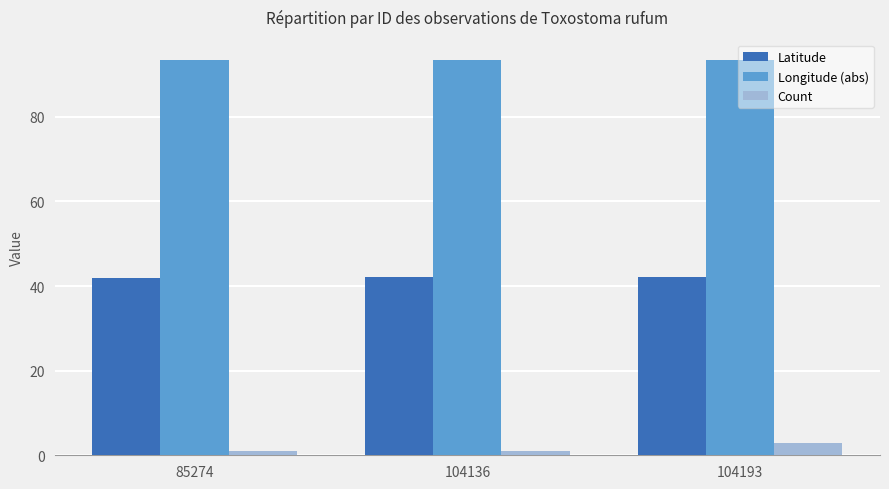

Rank the series by their average value, from highest to lowest.

Longitude (abs), Latitude, Count